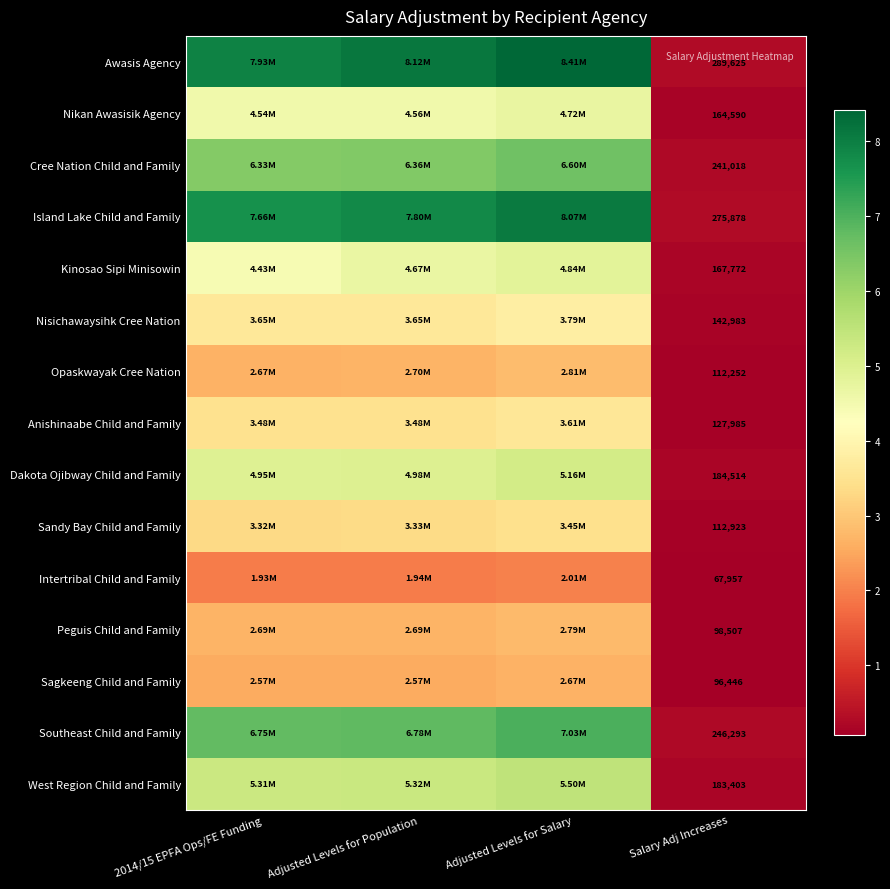

What is the spread (max minus min) of values at Salary Adj Increases?

221668